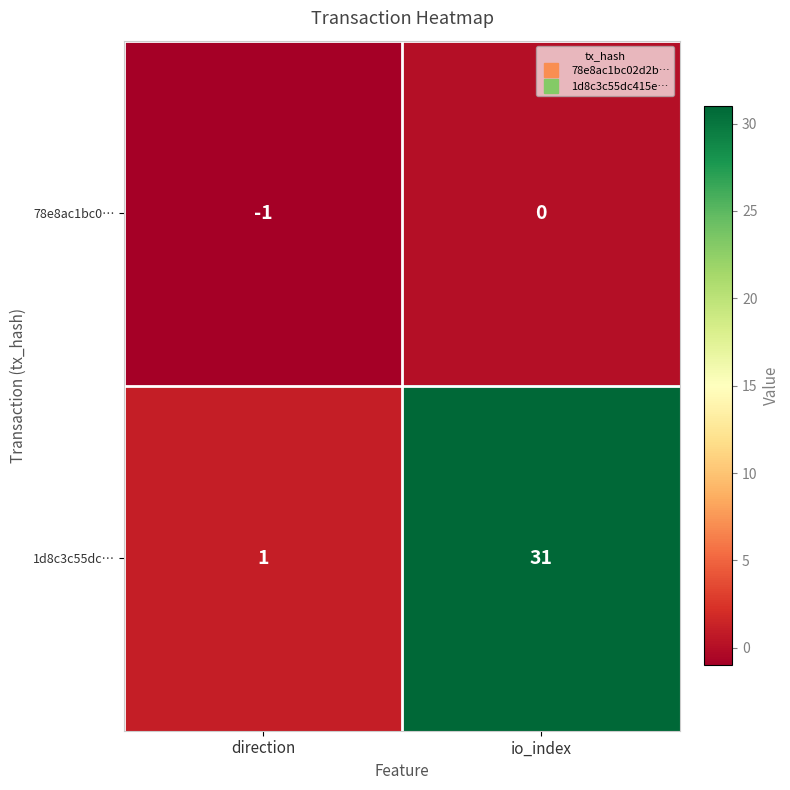

What is the difference between the 1d8c3c55dc… values at io_index and direction?

30